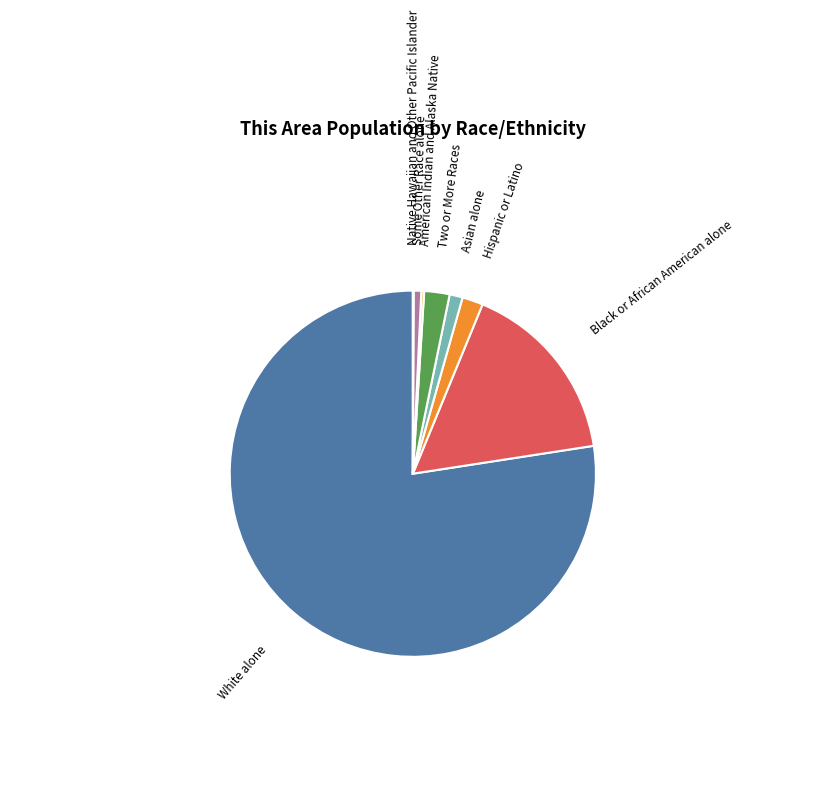

Between Two or More Races and White alone, which is larger?

White alone